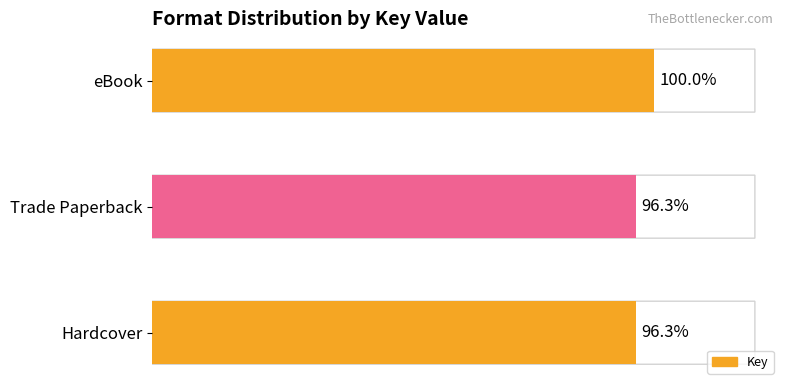

Does the chart contain any negative values?

No